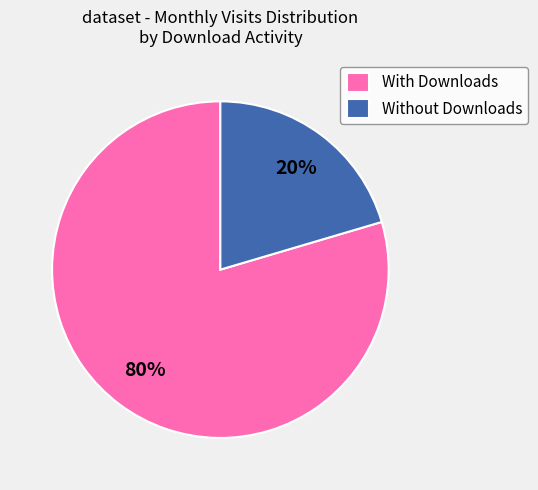

Is it true that With Downloads is 80% of the pie?

True